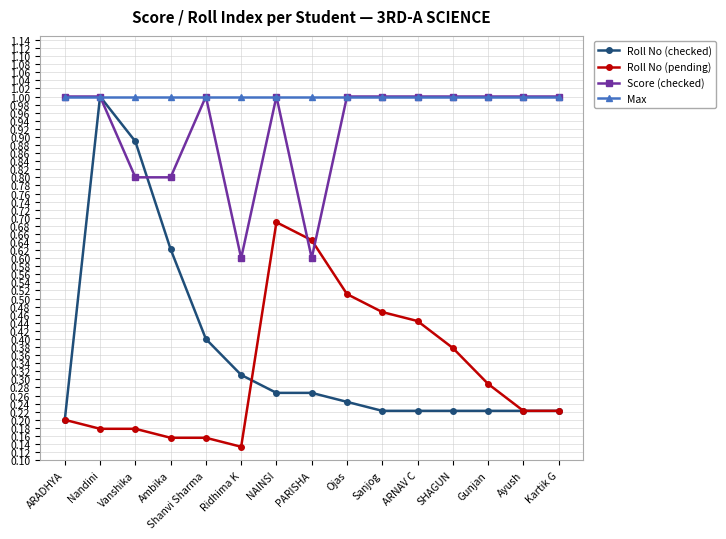

At which category is the sum across all series the highest?

Nandini